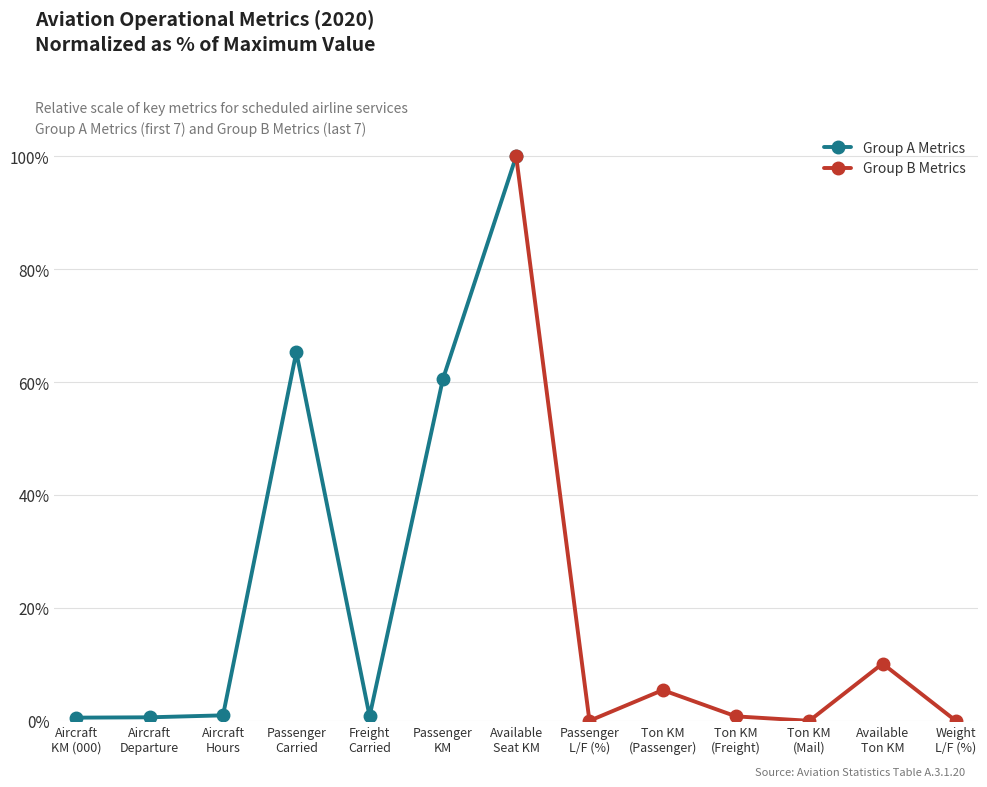

Rank the series at Available
Seat KM from lowest to highest value.

Group B Metrics, Group A Metrics